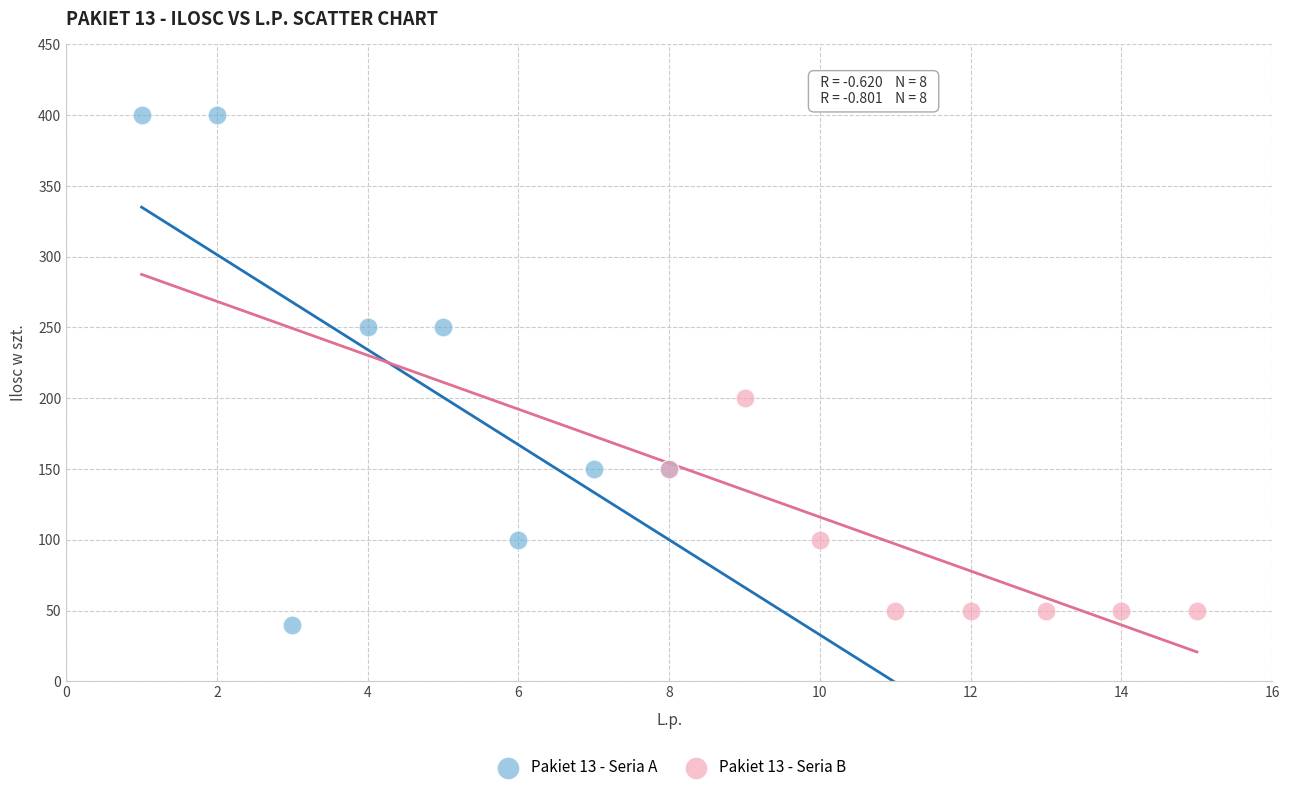

Which series has the widest spread of Y values?

Pakiet 13 - Seria A